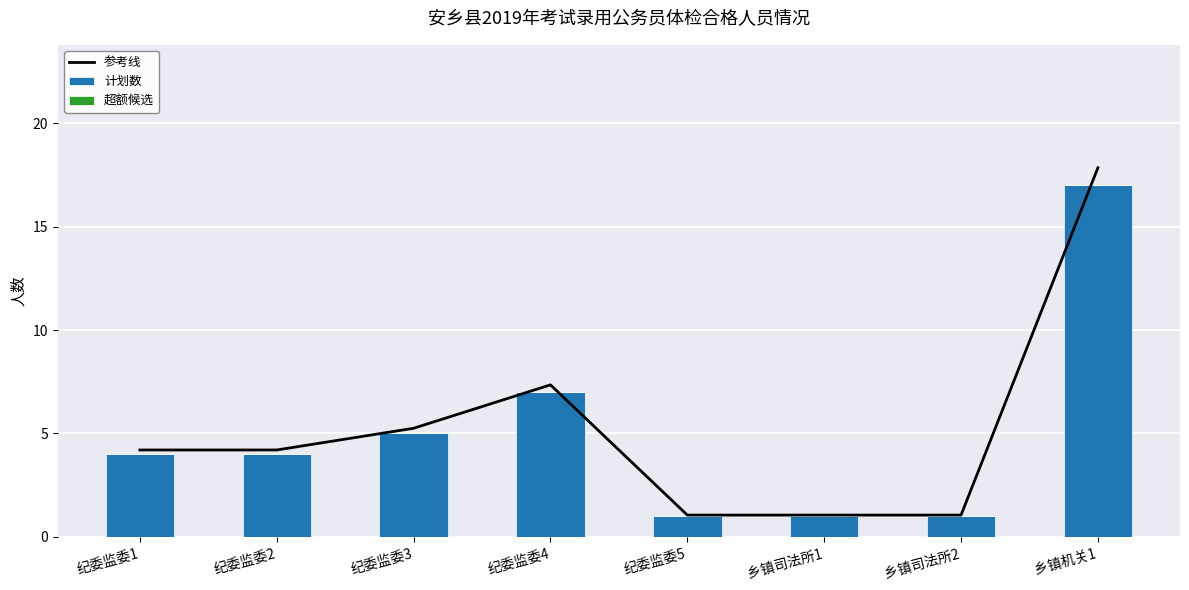

What is the difference between the second highest and second lowest values in the 计划数 series?

6